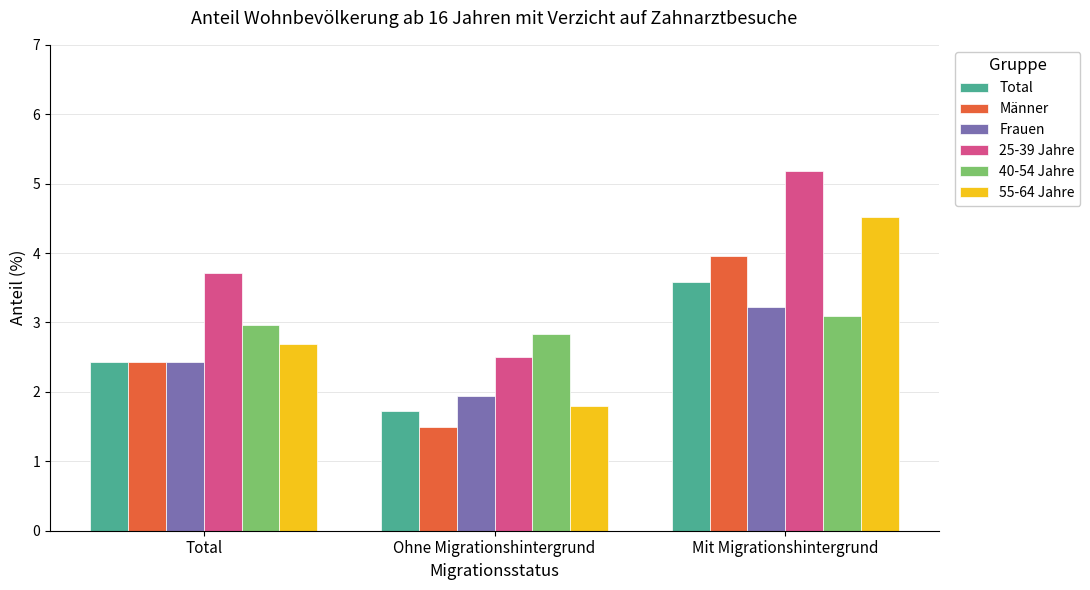

What is the total value across all series at Ohne Migrationshintergrund?

12.3